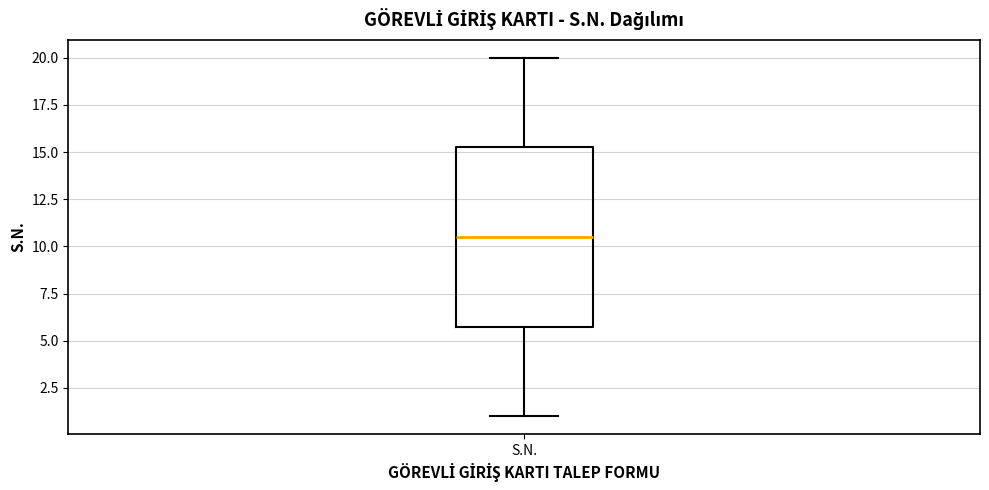

Where does the lower whisker of the box for S.N. end on the y-axis? The values are not printed on the chart, so give them approximately, as read against the axis.

1.0